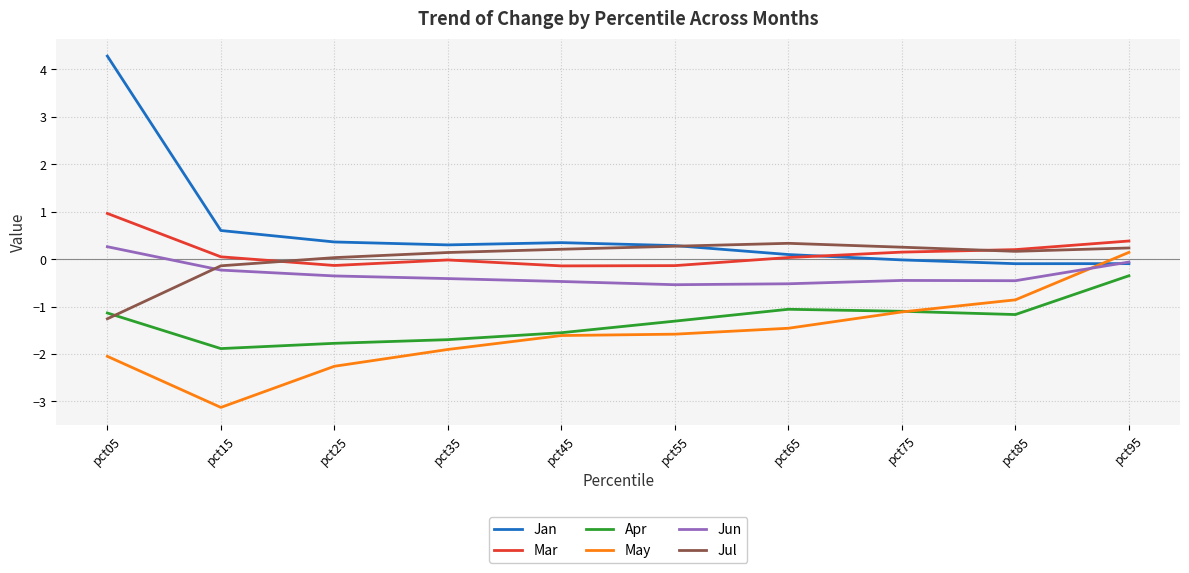

At which label does Mar reach its peak?

pct05